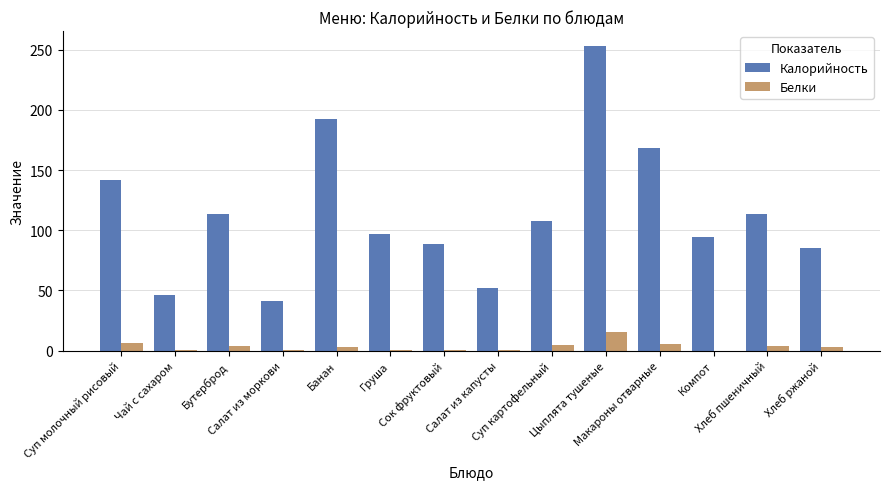

Which category has the highest value in the Белки series?

Цыплята тушеные